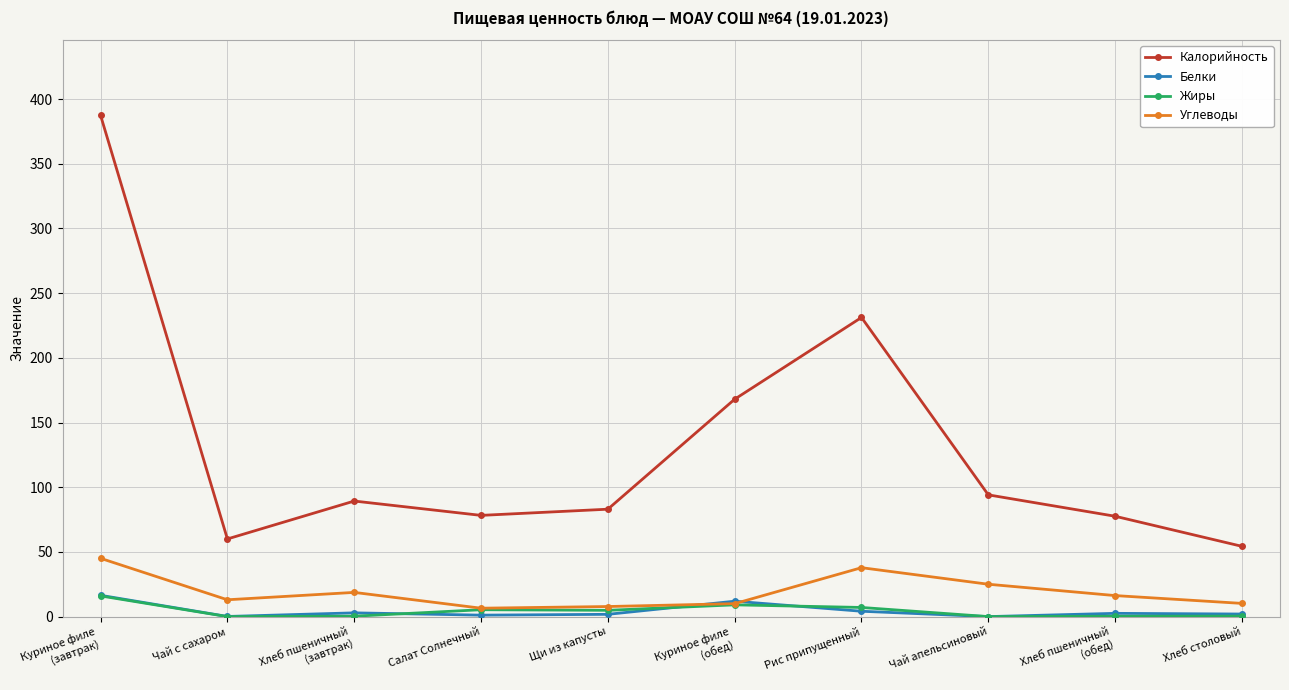

Which series has the largest range (max minus min)?

Калорийность